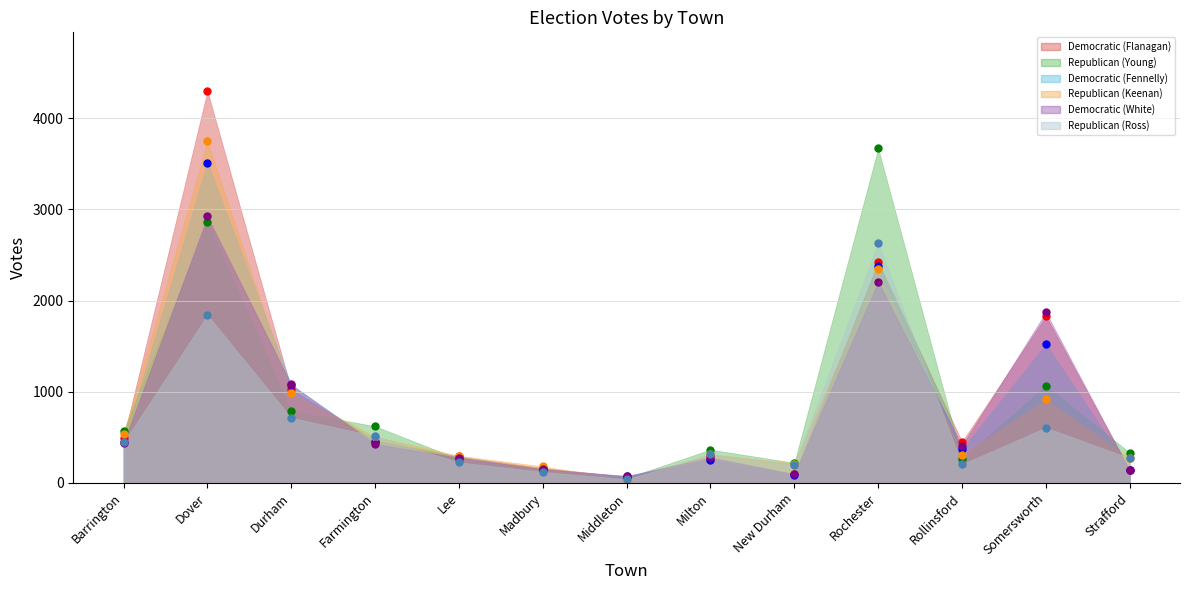

How many values in the Republican (Ross) series exceed 313?

6